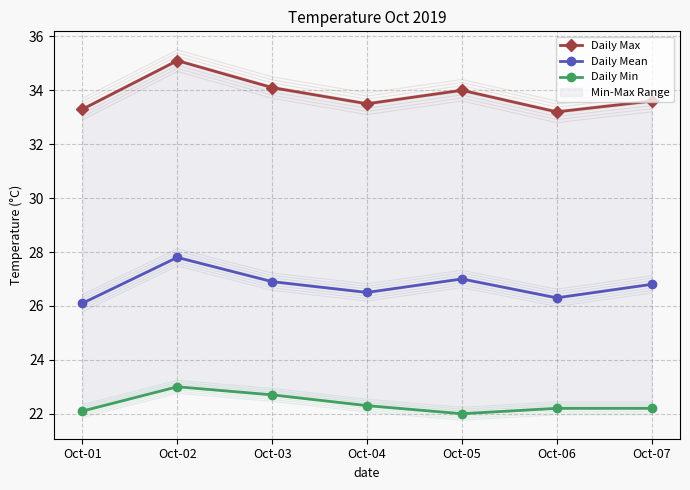

True or false: Daily Mean and Daily Min cross at least once.

False